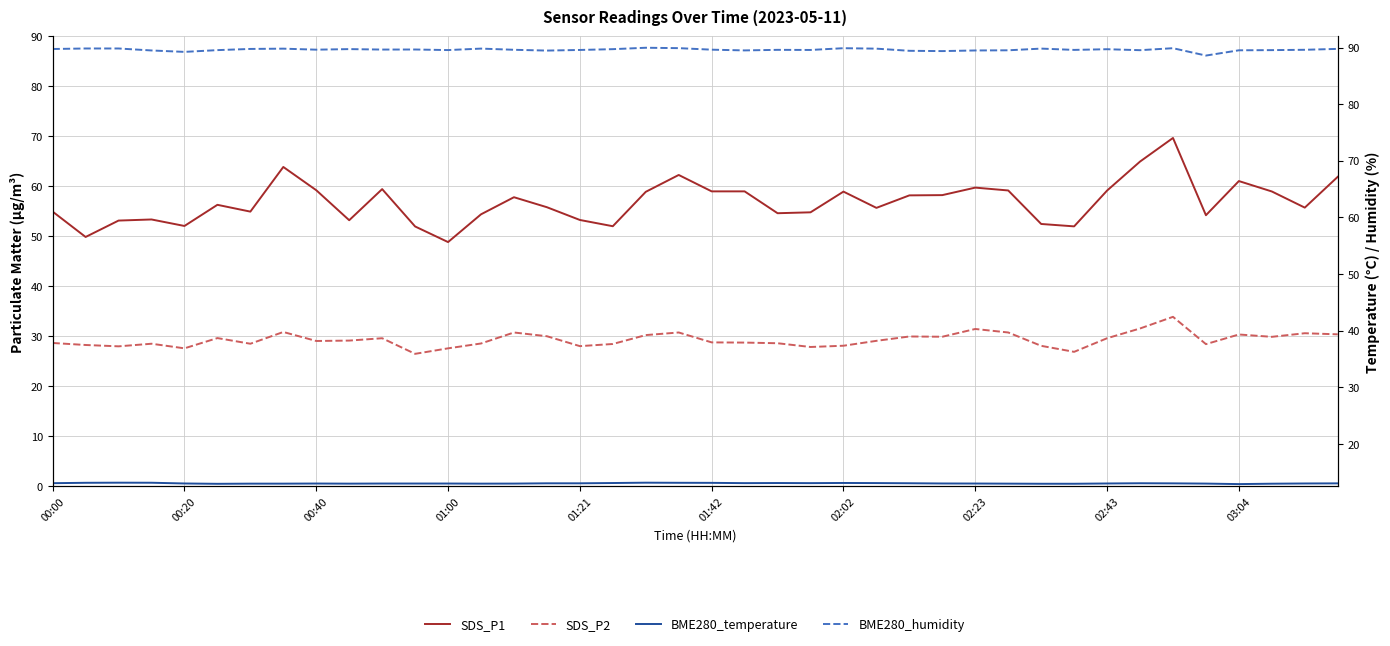

What is the average value of the BME280_temperature series?

13.0